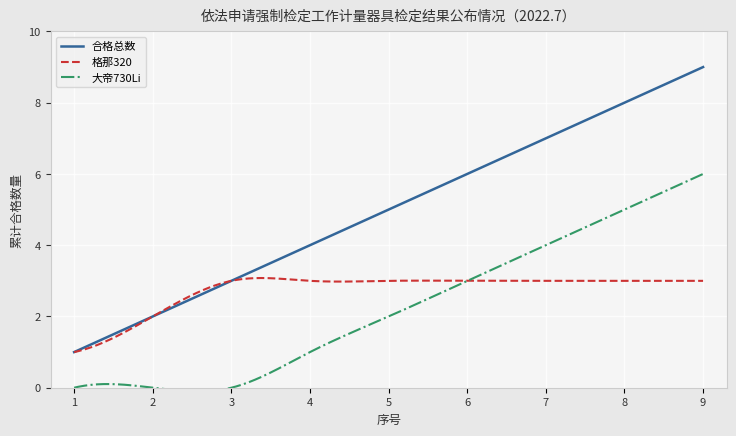

What is the highest value of the 合格数量 series?

9